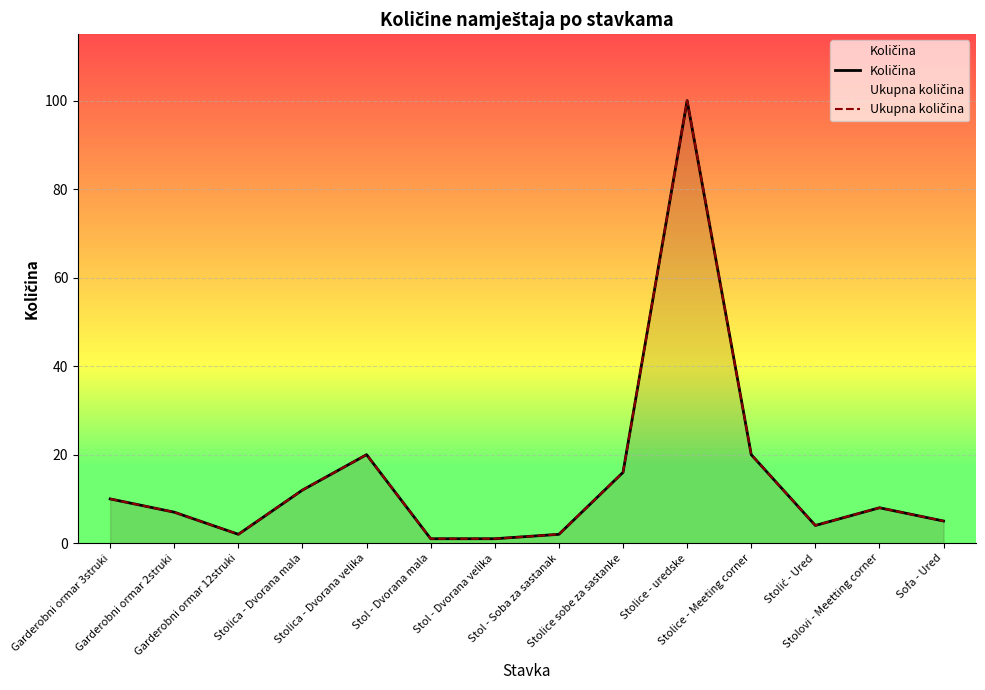

What is the label of the 3rd point from the left?

Garderobni ormar 12struki